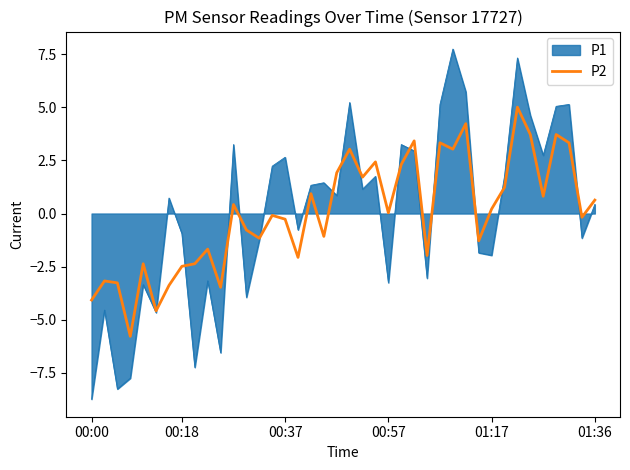

What is the greatest value displayed?

7.8